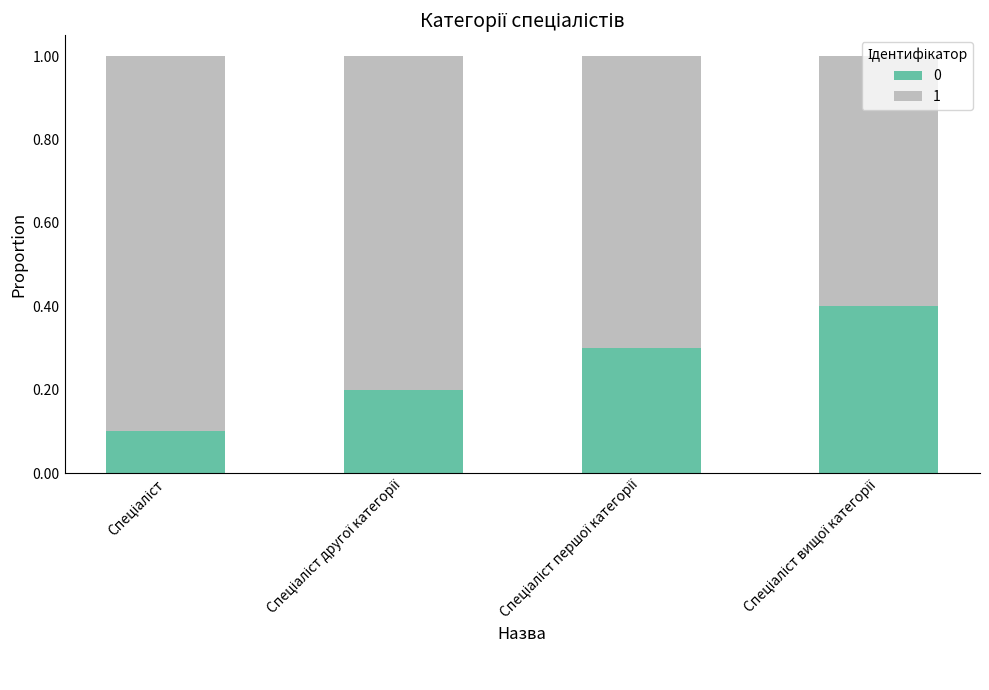

How many bars are there in total?

4